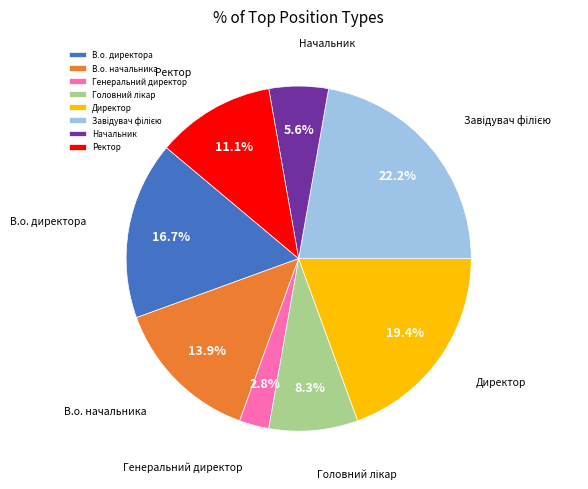

What is the total percentage of Директор and В.о. директора?

36.1%